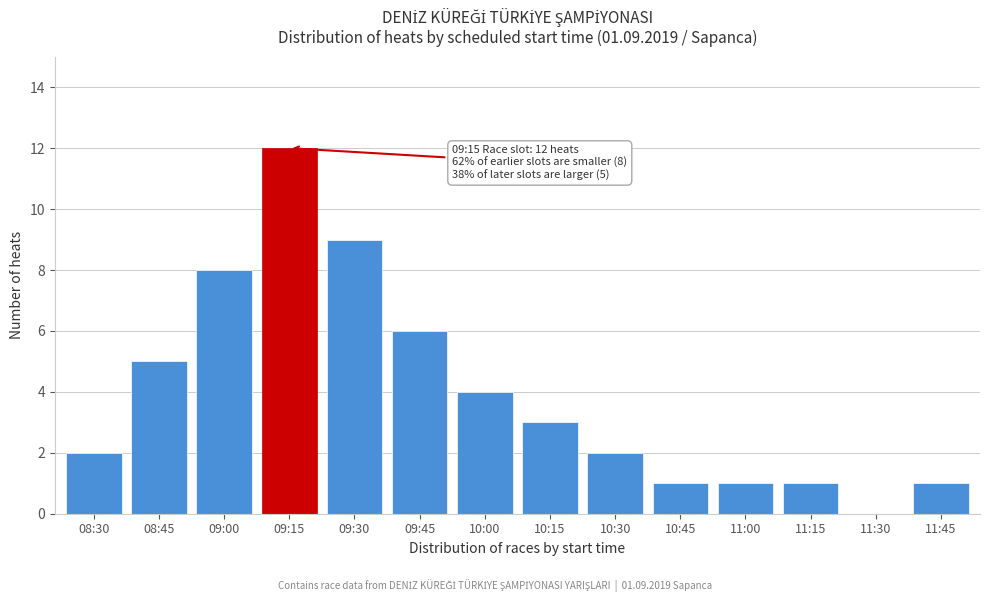

Reading right to left, transcribe all the data shown in this chart.

11:45=1	11:30=0	11:15=1	11:00=1	10:45=1	10:30=2	10:15=3	10:00=4	09:45=6	09:30=9	09:15=12	09:00=8	08:45=5	08:30=2